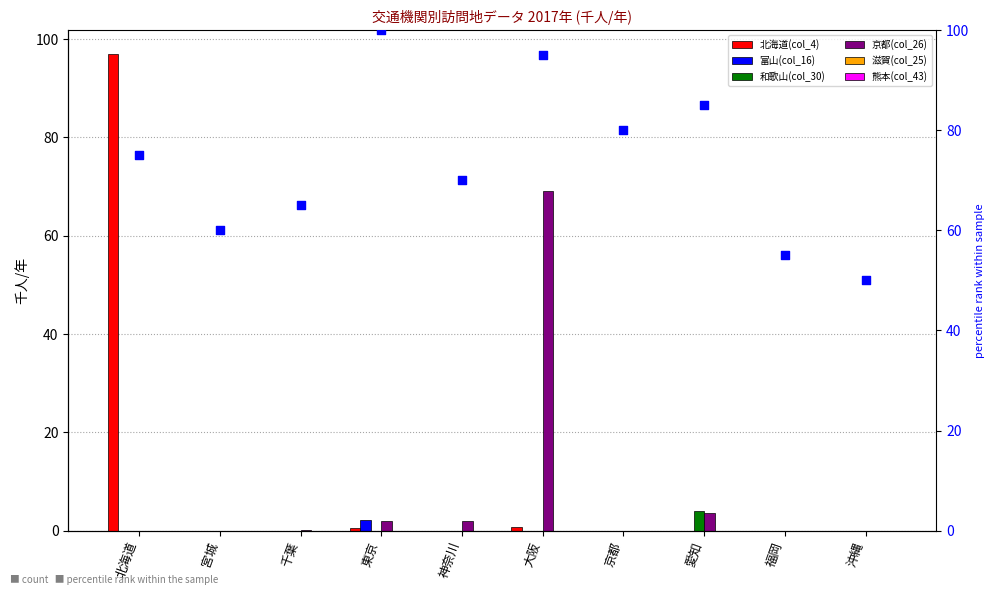

At which category is the sum across all series the highest?

北海道